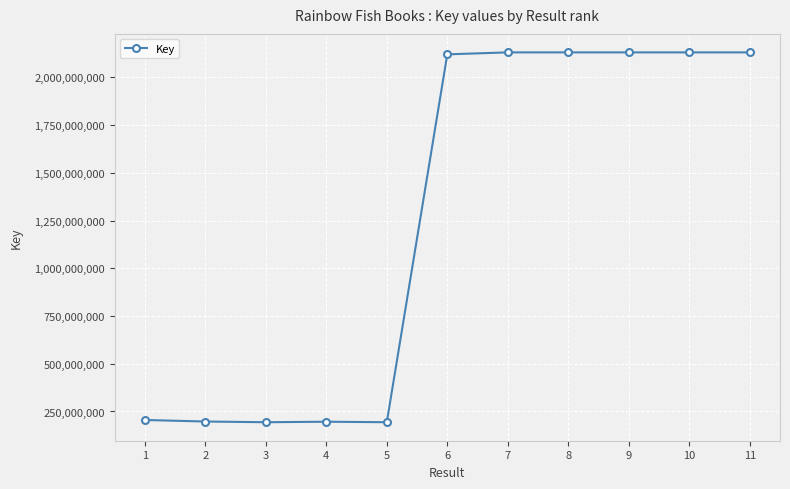

What is the minimum value shown in the chart?

193804037